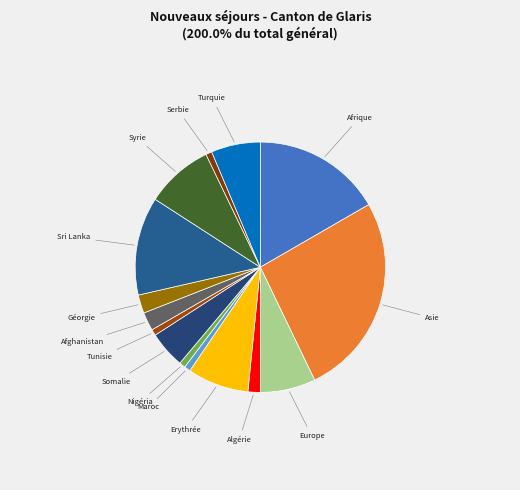

To the nearest percent, what is the difference between the largest and smallest slice percentages?

26%